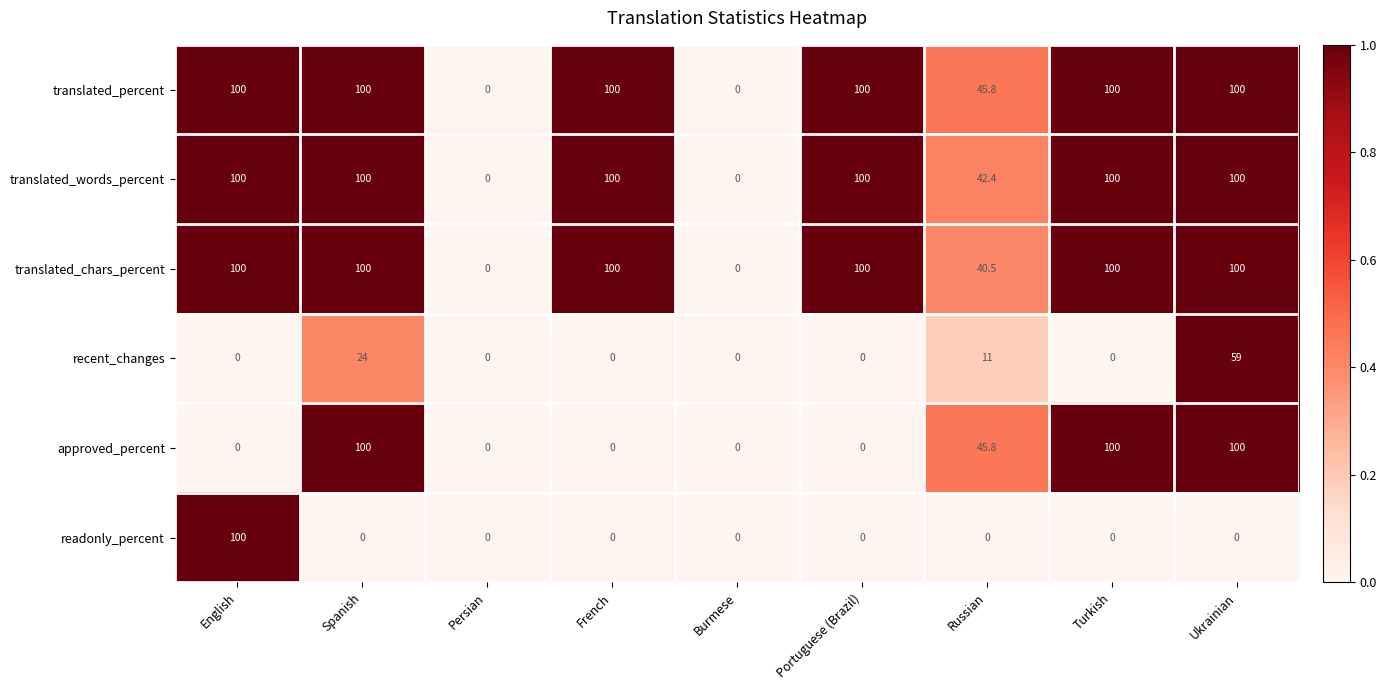

What is the spread (max minus min) of values at English?

100.0